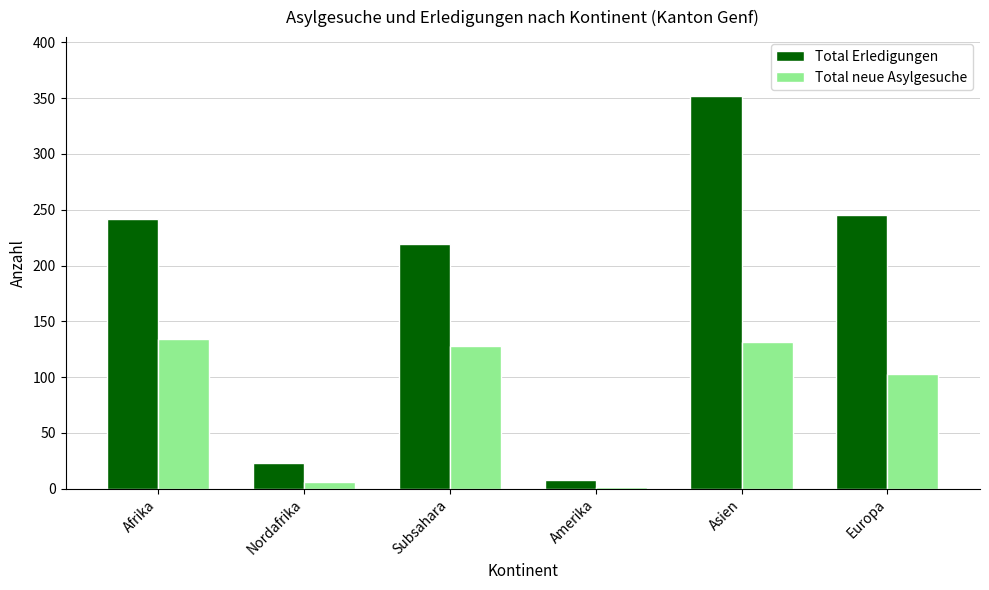

How many categories are shown in the chart?

6